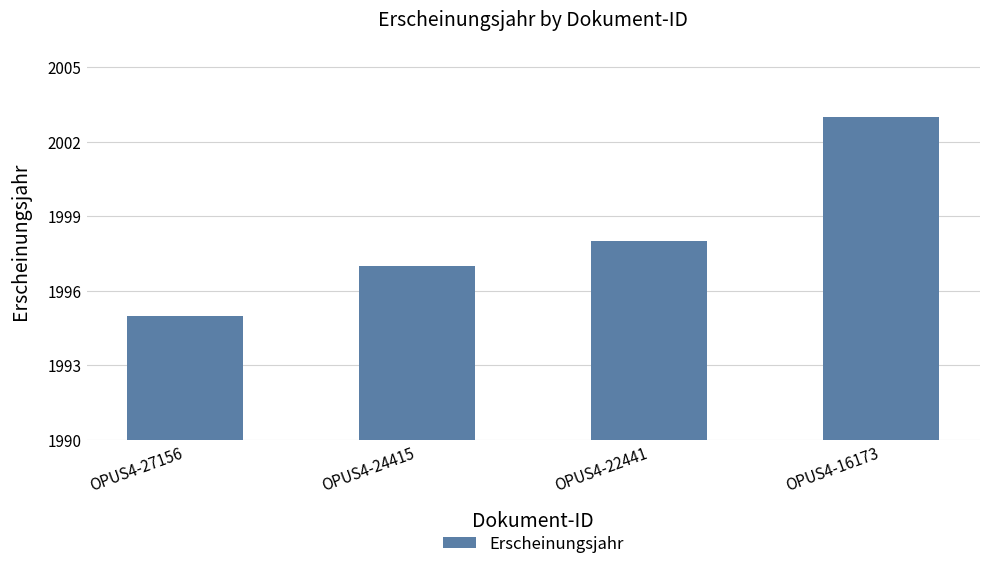

How many distinct data groups are displayed?

1